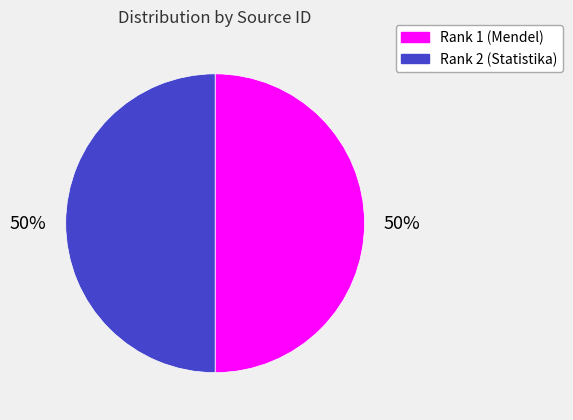

Is it true that Rank 2 (Statistika) is 50% of the pie?

True